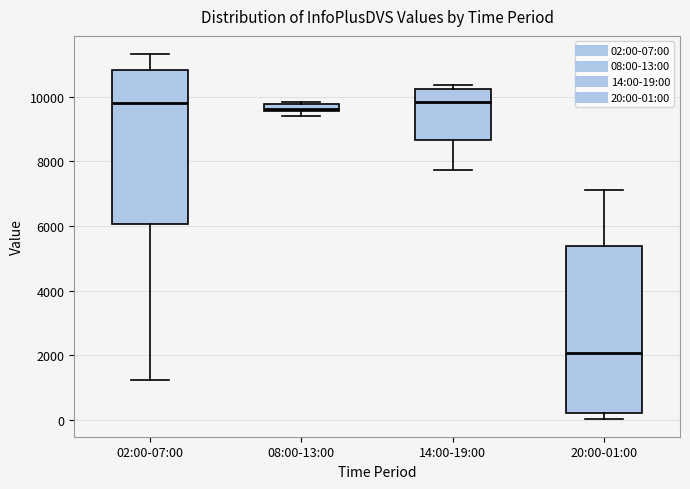

Where is the upper edge of the box for 08:00-13:00 on the y-axis? The values are not printed on the chart, so give them approximately, as read against the axis.

9800